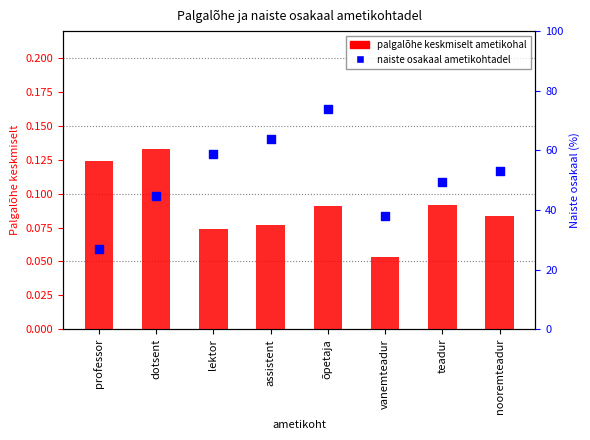

Which series reaches the minimum Y coordinate?

palgalõhe